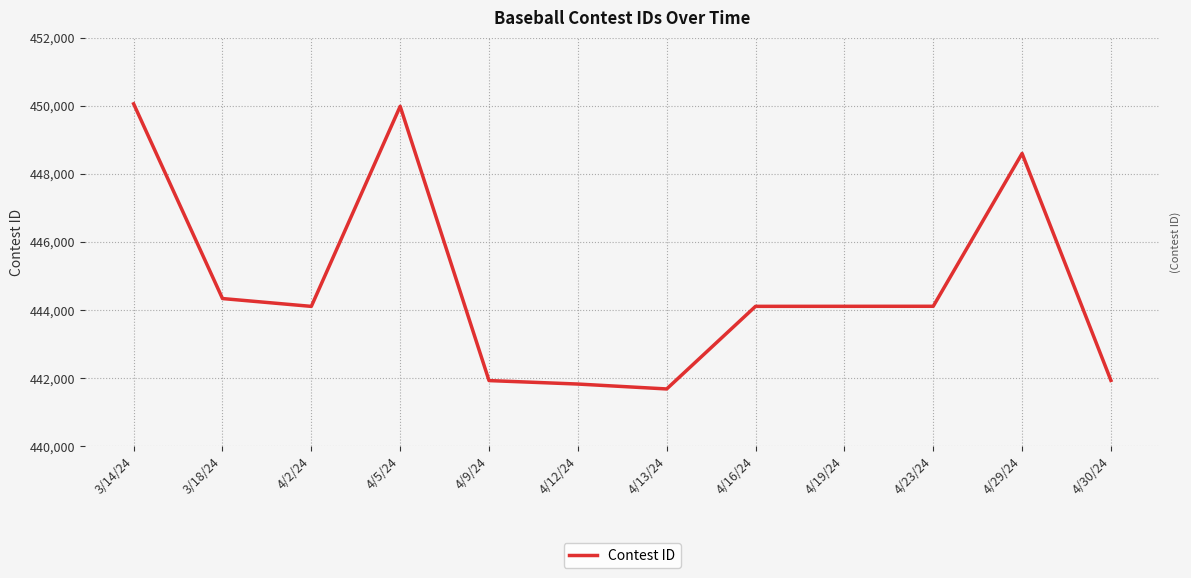

What is the change in value from 4/2/24 to 4/5/24?

+5878